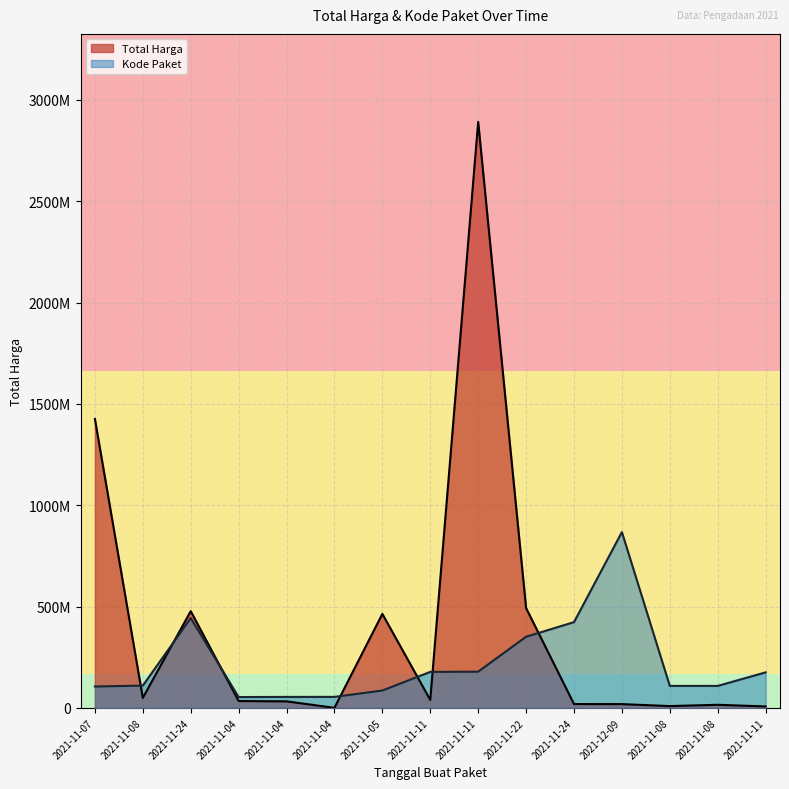

The Kode Paket series shows 41556380.7 at 2021-11-05. True or false?

False